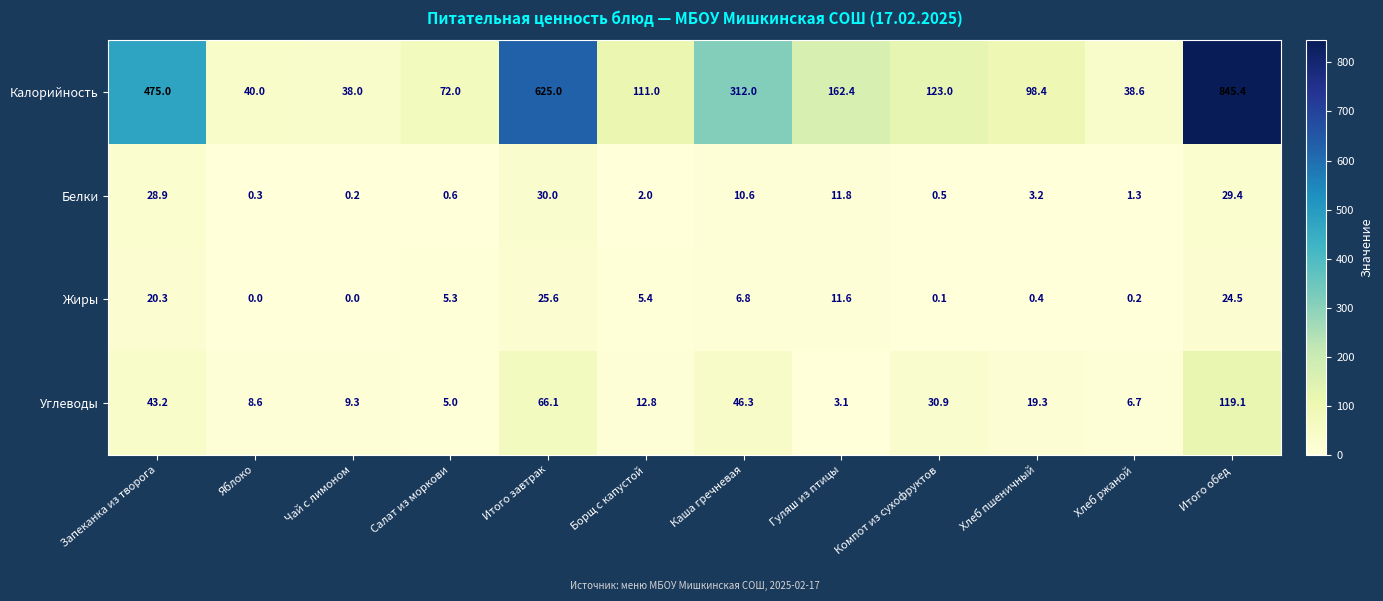

Is it true that Углеводы equals 63.9 at Каша гречневая?

False